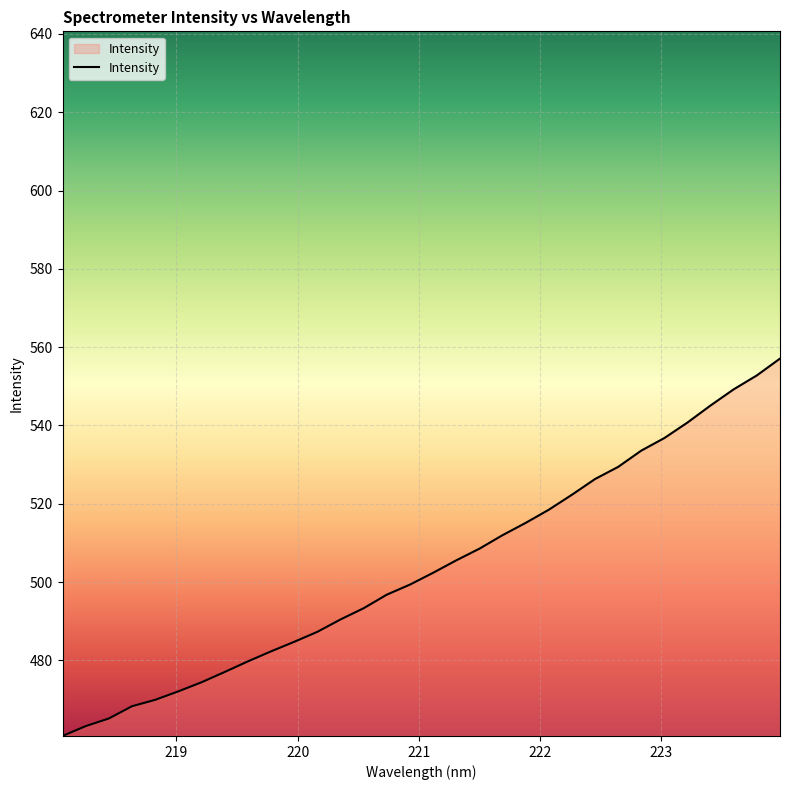

What is the maximum value shown in the chart?

557.1